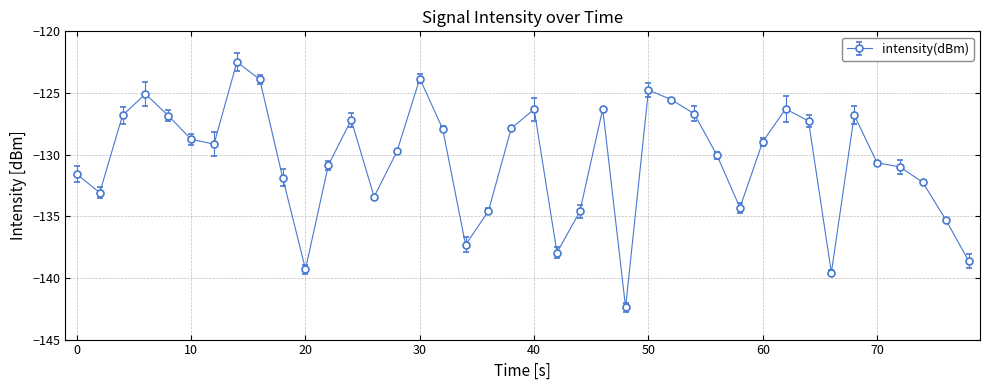

What is the maximum value shown in the chart?

-122.5